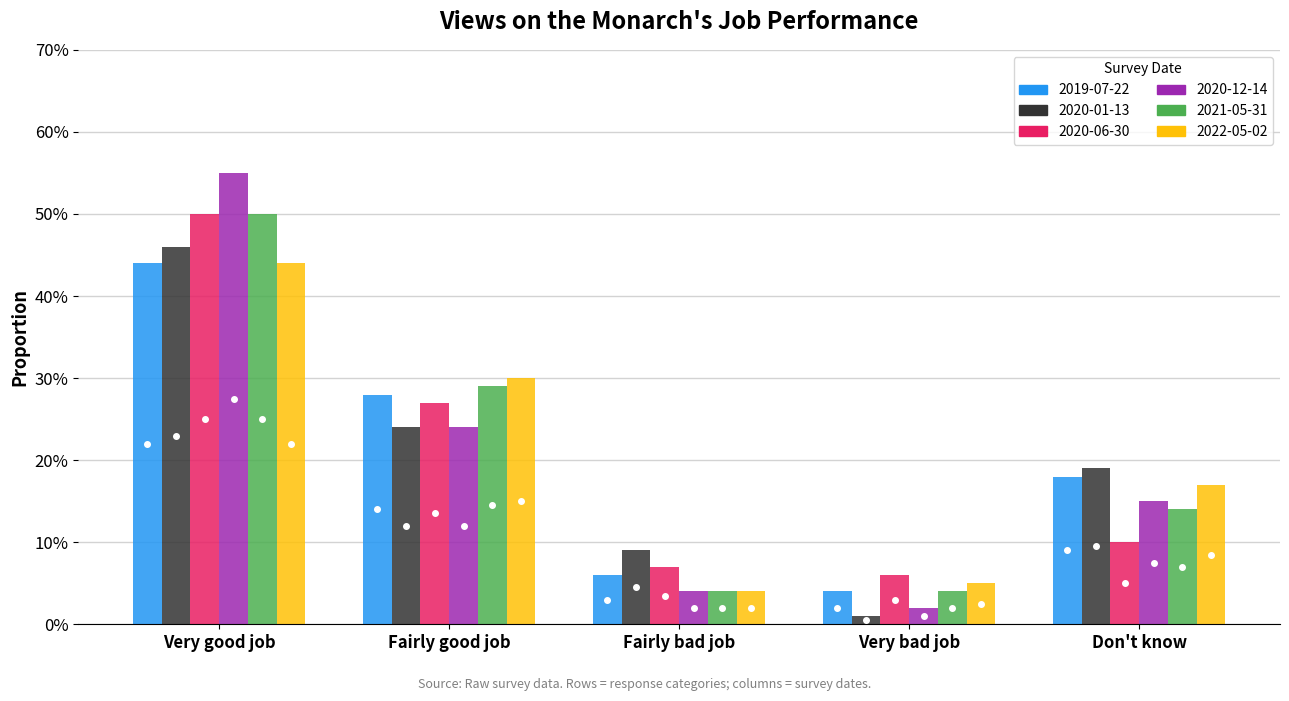

At which label is 2021-05-31 closest to 0?

Fairly bad job